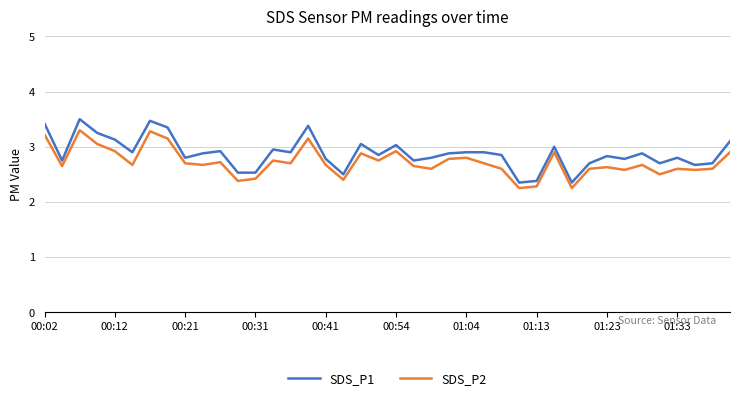

Which series has the largest range (max minus min)?

SDS_P1